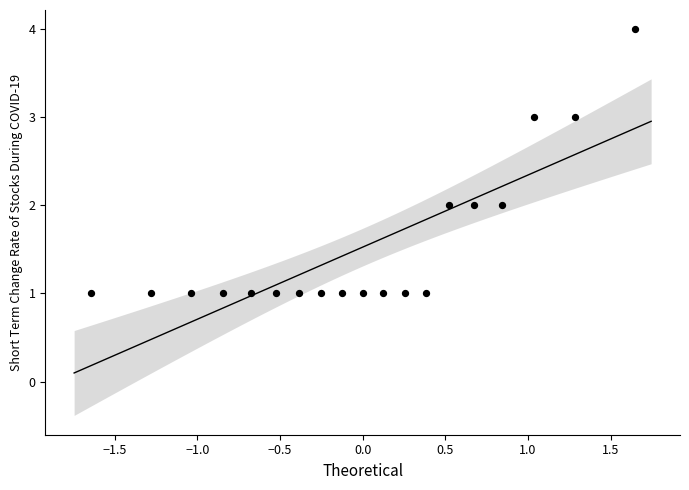

What is the range of Y values (max minus min)?

3